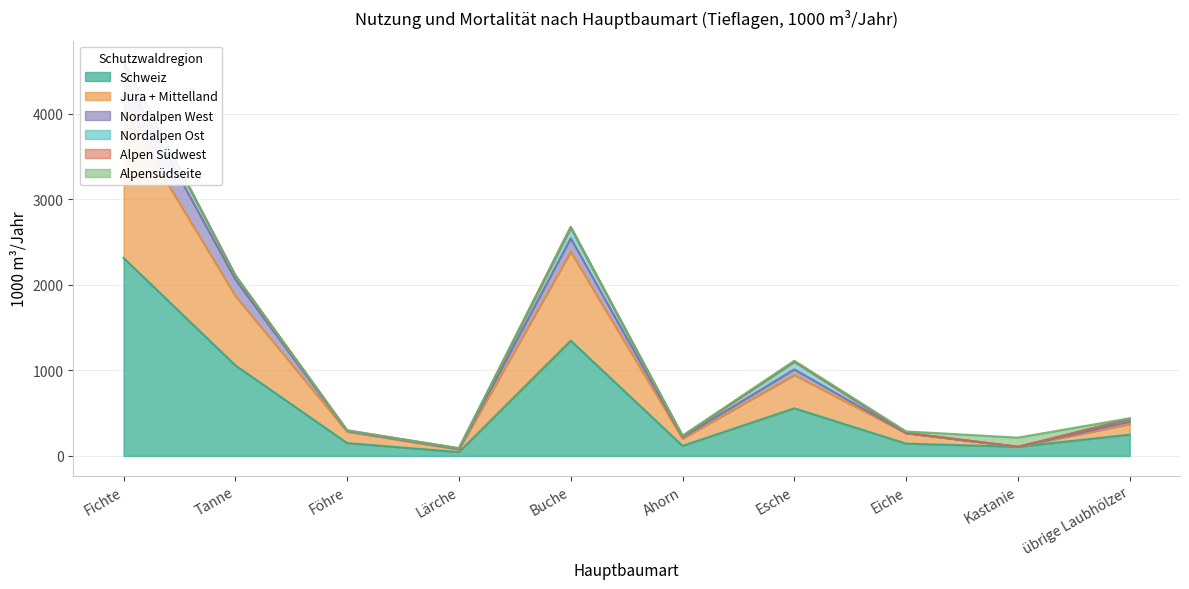

Which has a higher value, Fichte or Ahorn?

Fichte